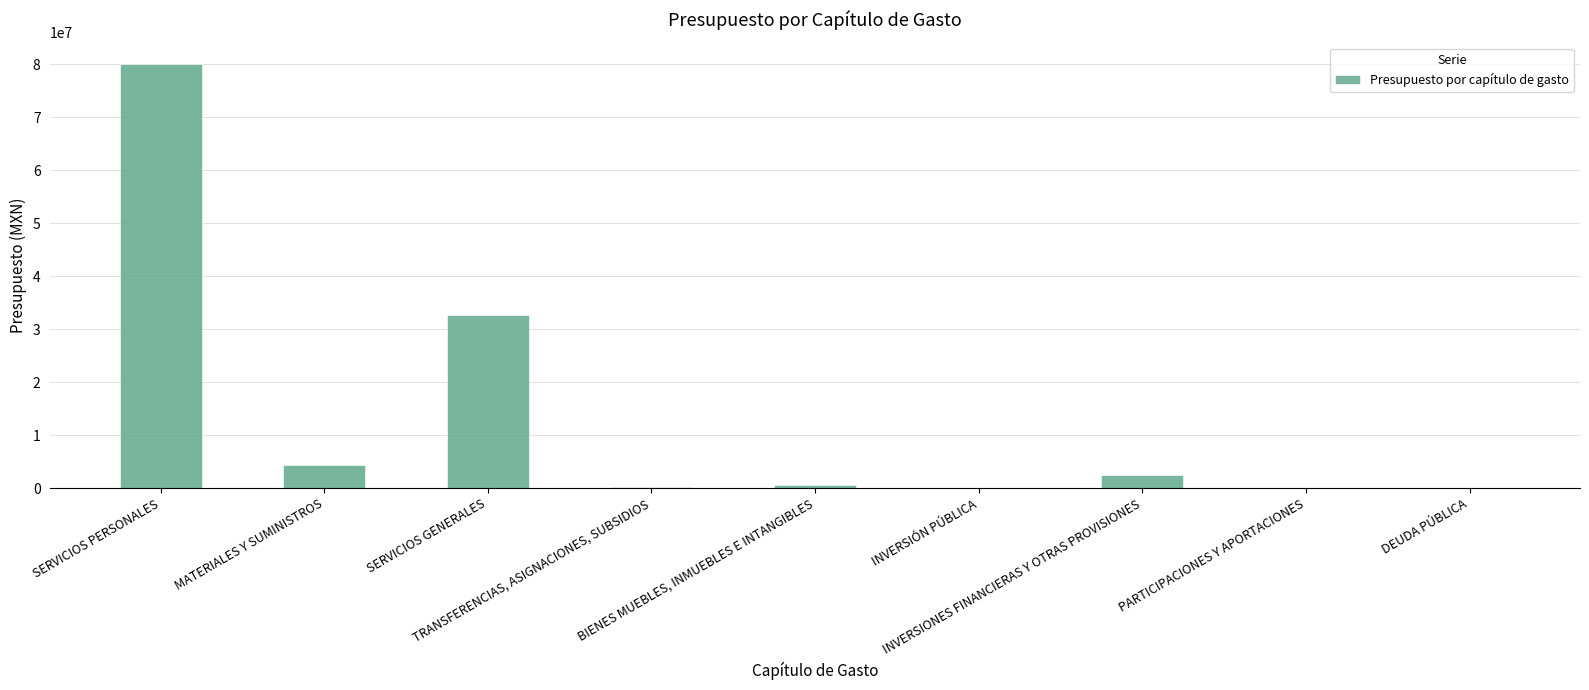

Which label corresponds to the largest value in the chart?

SERVICIOS PERSONALES